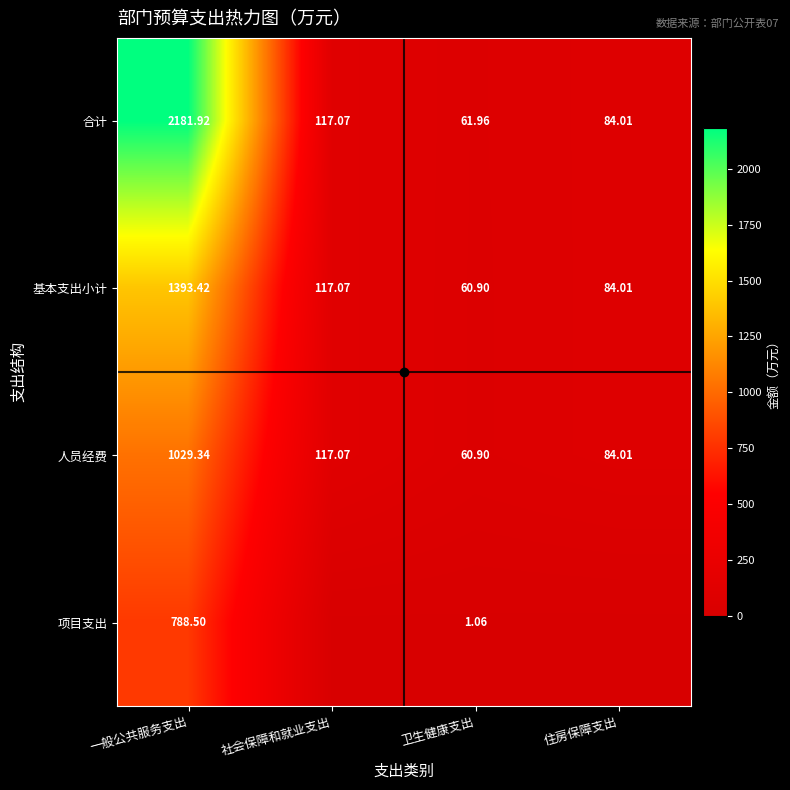

Where does the 人员经费 series first go above 117?

一般公共服务支出